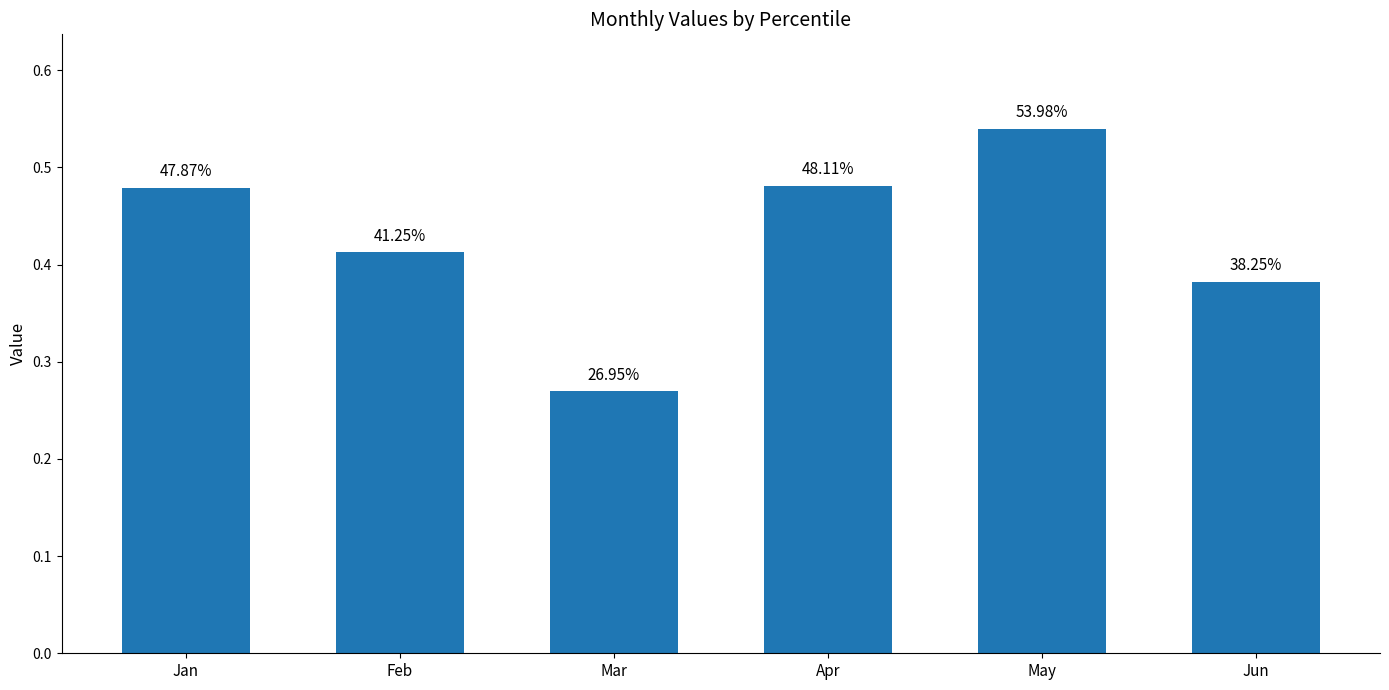

Does the chart contain any negative values?

No